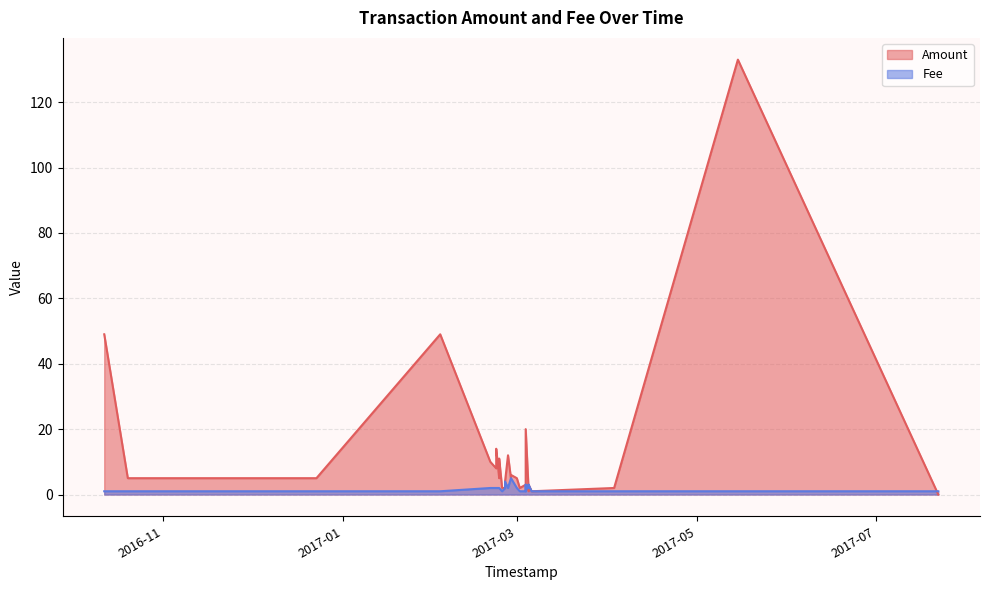

Reading right to left, list all the values displayed in this chart.

Amount: 39=49.0	38=5.0	37=5.0	36=5.0	35=5.0	34=5.0	33=5.0	32=5.0	31=5.0	30=5.0	29=5.0	28=49.0	27=10.0	26=8.0	25=14.0	24=11.0	23=5.0	22=5.0	21=2.0	20=2.0	19=2.0	18=2.0	17=4.0	16=2.0	15=2.0	14=12.0	13=5.0	12=6.0	11=5.0	10=2.0	9=20.0	8=3.0	7=3.0	6=3.0	5=2.0	4=1.0	3=1.0	2=2.0	1=133.0	0=0.0
Fee: 39=1.0	38=1.0	37=1.0	36=1.0	35=1.0	34=1.0	33=1.0	32=1.0	31=1.0	30=1.0	29=1.0	28=1.0	27=2.0	26=2.0	25=2.0	24=2.0	23=2.0	22=2.0	21=1.0	20=1.0	19=1.0	18=1.0	17=4.0	16=2.0	15=2.0	14=2.0	13=5.0	12=5.0	11=2.0	10=1.0	9=1.0	8=3.0	7=1.0	6=3.0	5=2.0	4=3.0	3=1.0	2=1.0	1=1.0	0=1.0